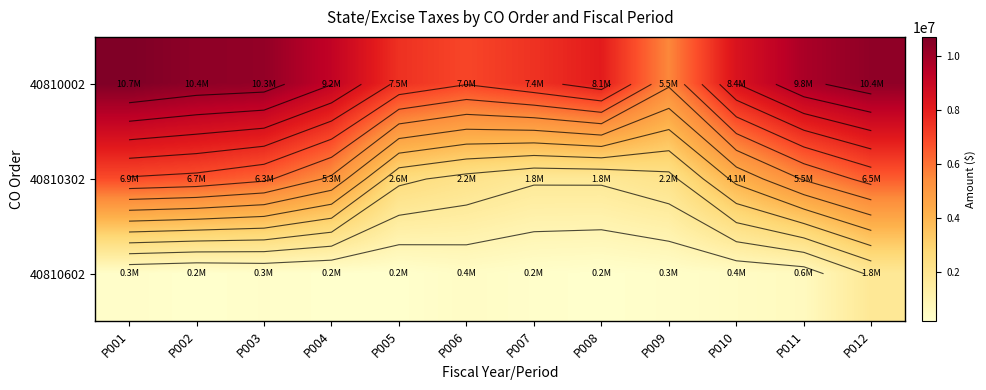

How many data points does each series have?

12